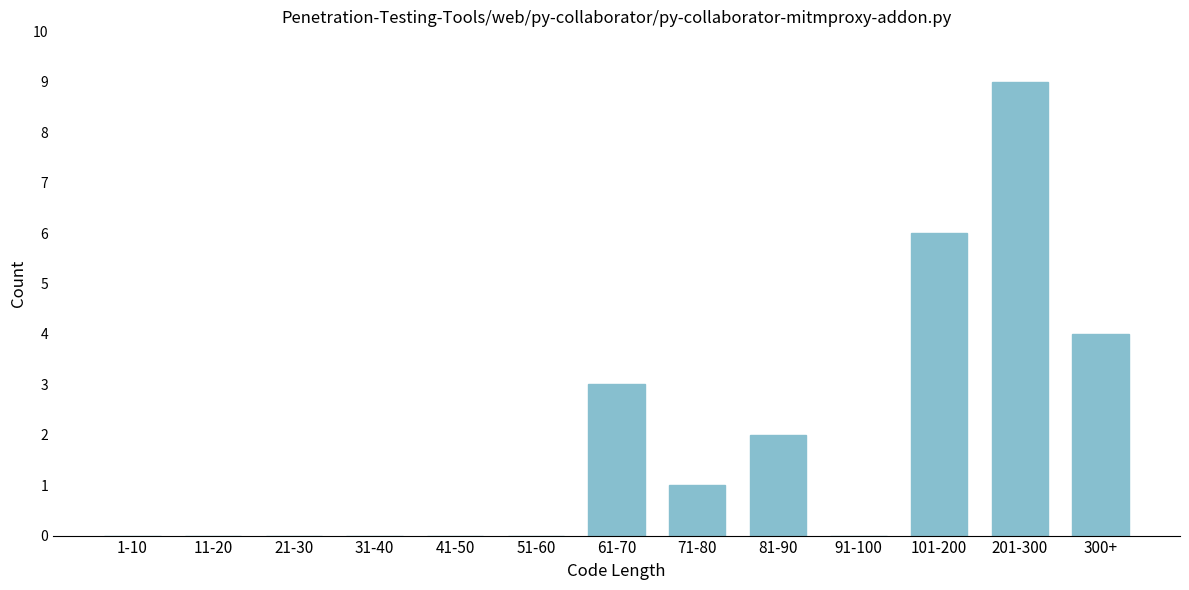

Reading left to right, transcribe all the data shown in this chart.

1-10=0	11-20=0	21-30=0	31-40=0	41-50=0	51-60=0	61-70=3	71-80=1	81-90=2	91-100=0	101-200=6	201-300=9	300+=4